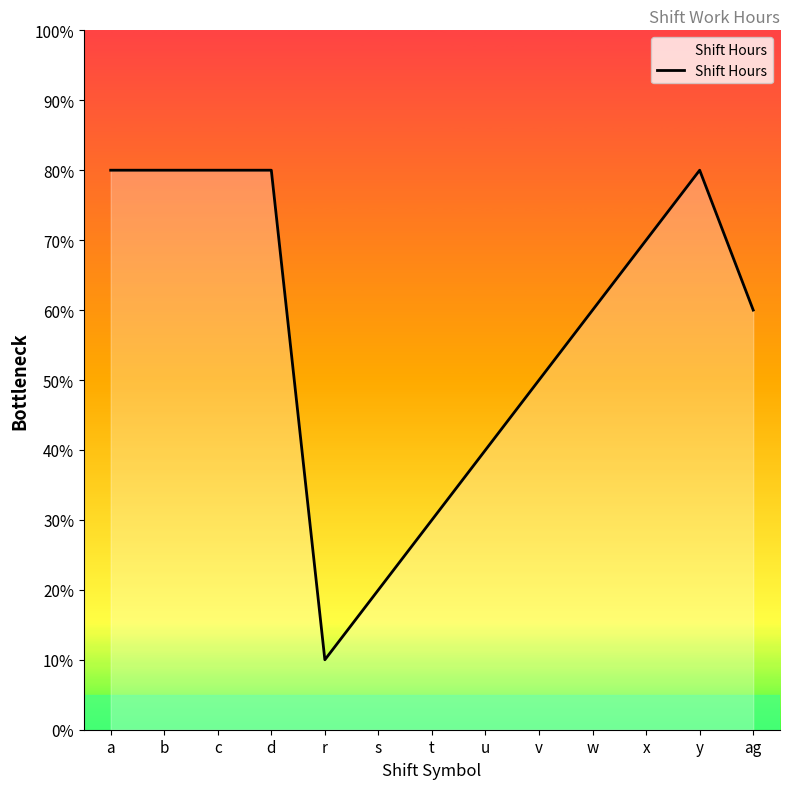

Between c and x, which is larger?

c